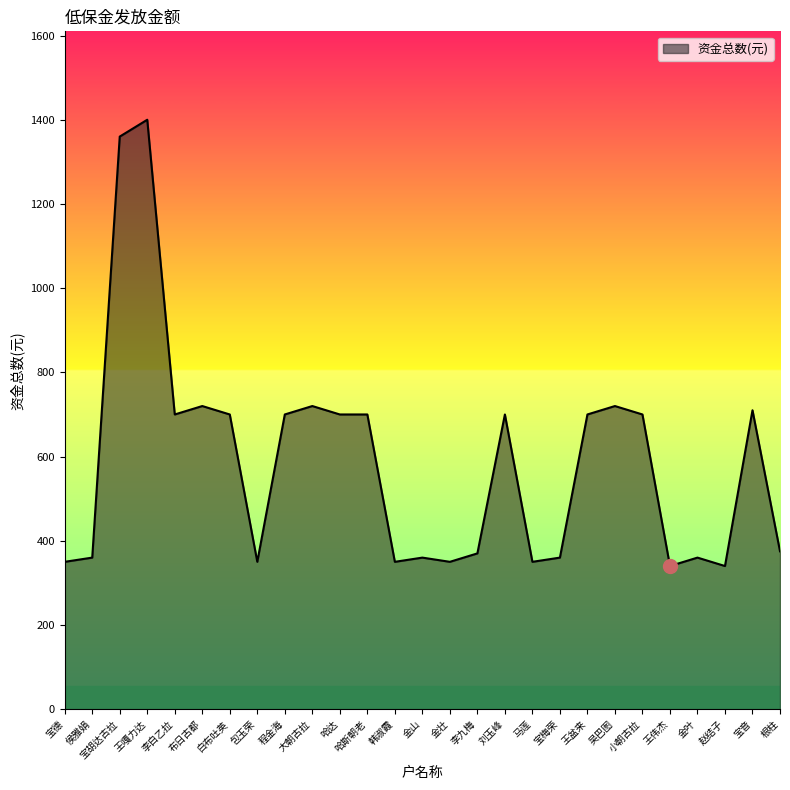

The value at 哈达 is 700. True or false?

True